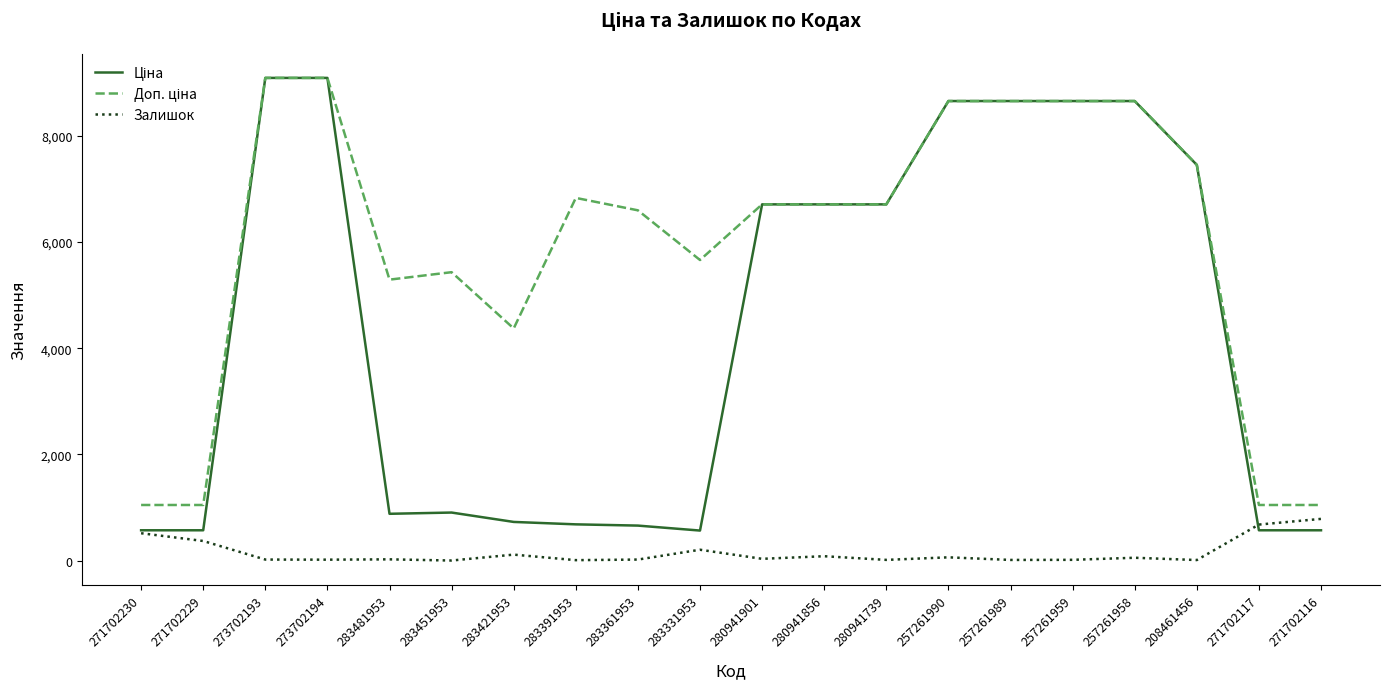

What is the difference between the maximum and second lowest values in the Залишок series?

777.0